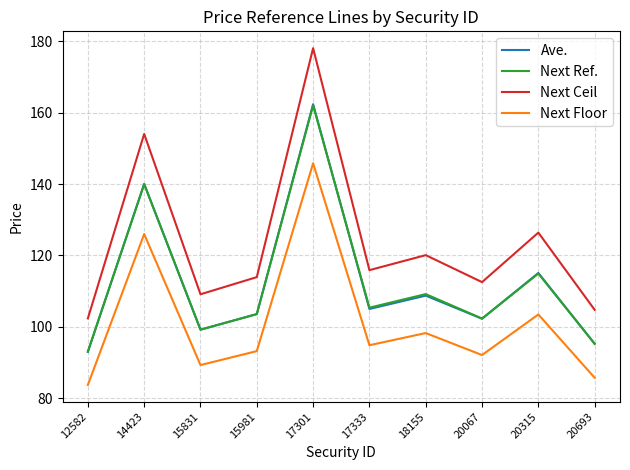

True or false: Ave. has a value of 93.1 at 12582.

True